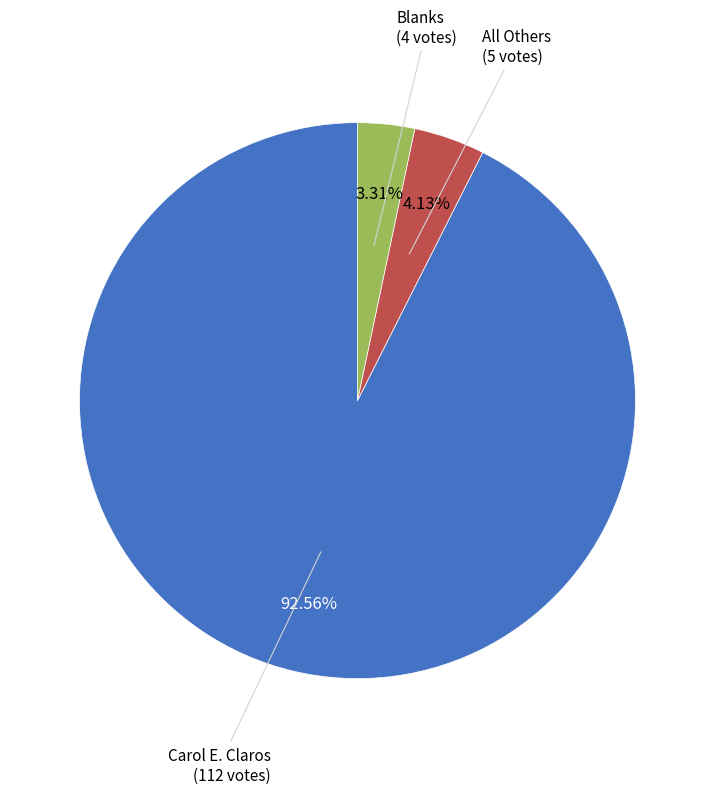

How many segments does this pie chart have?

3